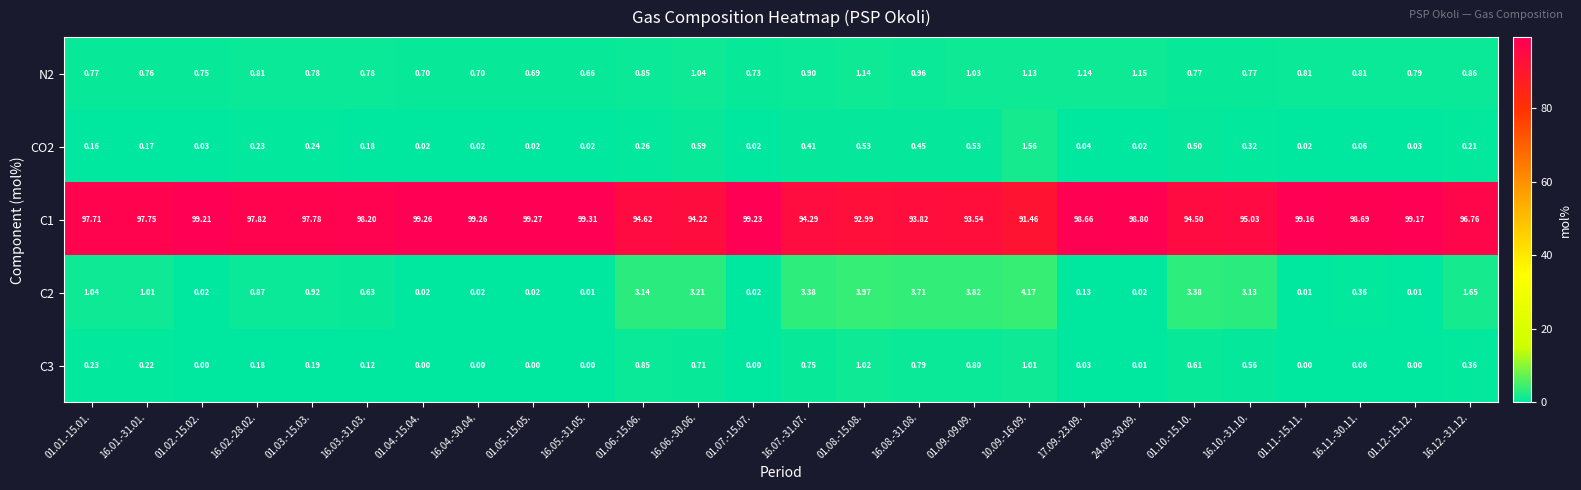

Is the value of C2 at 16.12.-31.12. greater than the value of C1 at 16.06.-30.06.?

No